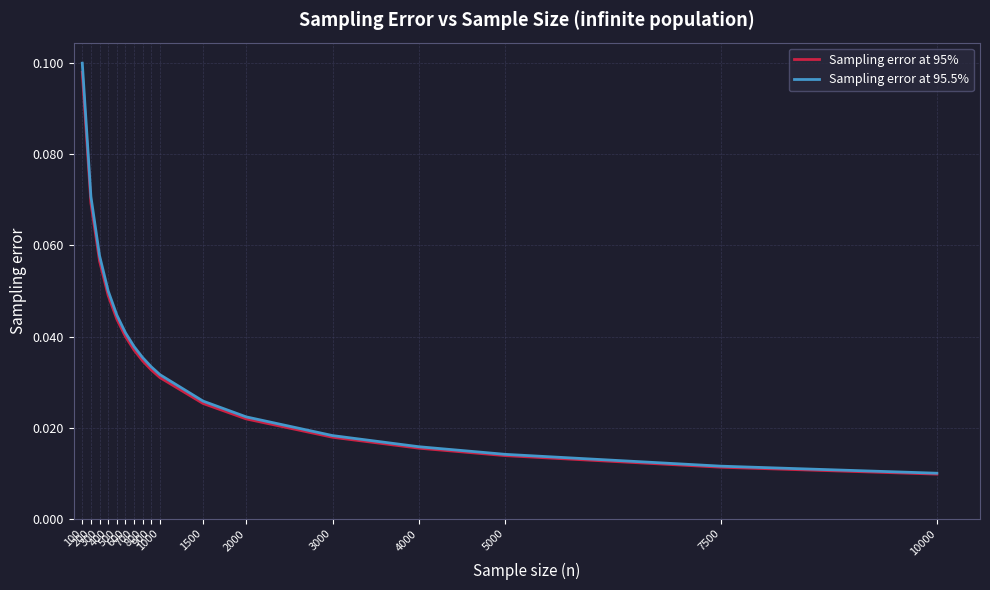

How many lines are shown in the chart?

2